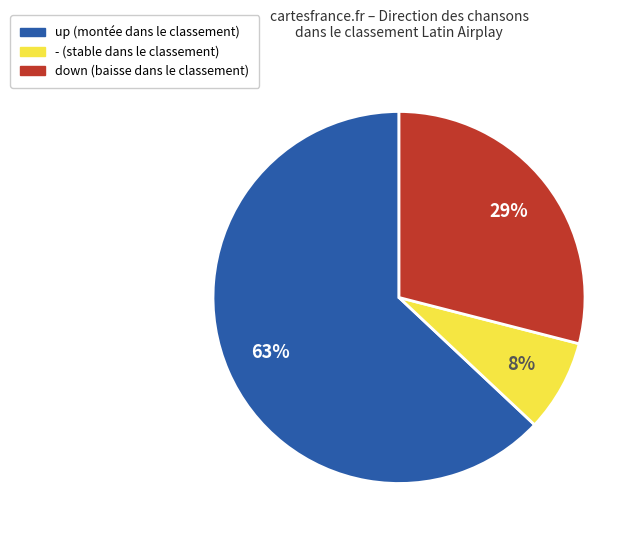

What is the largest slice in the pie chart?

up